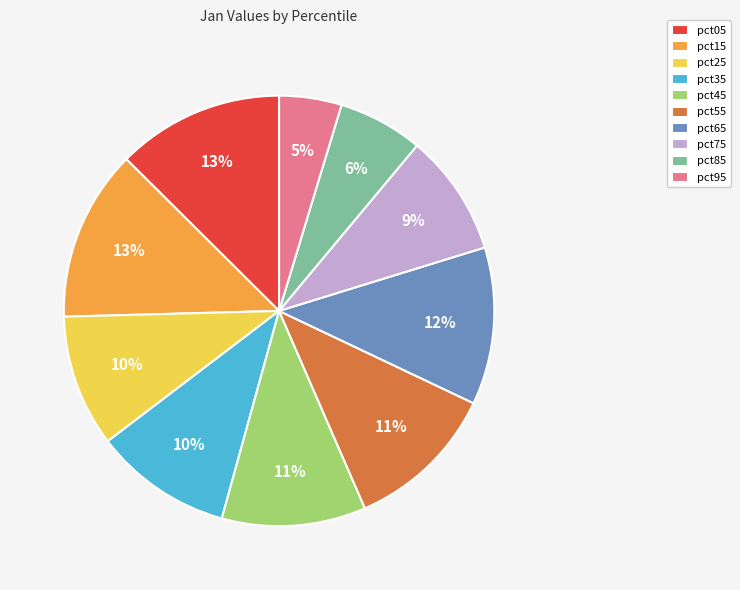

Between pct05 and pct75, which is larger?

pct05